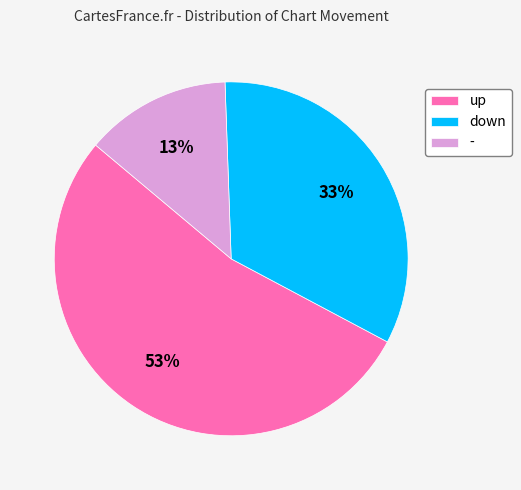

Rank the categories by value from lowest to highest.

-, down, up